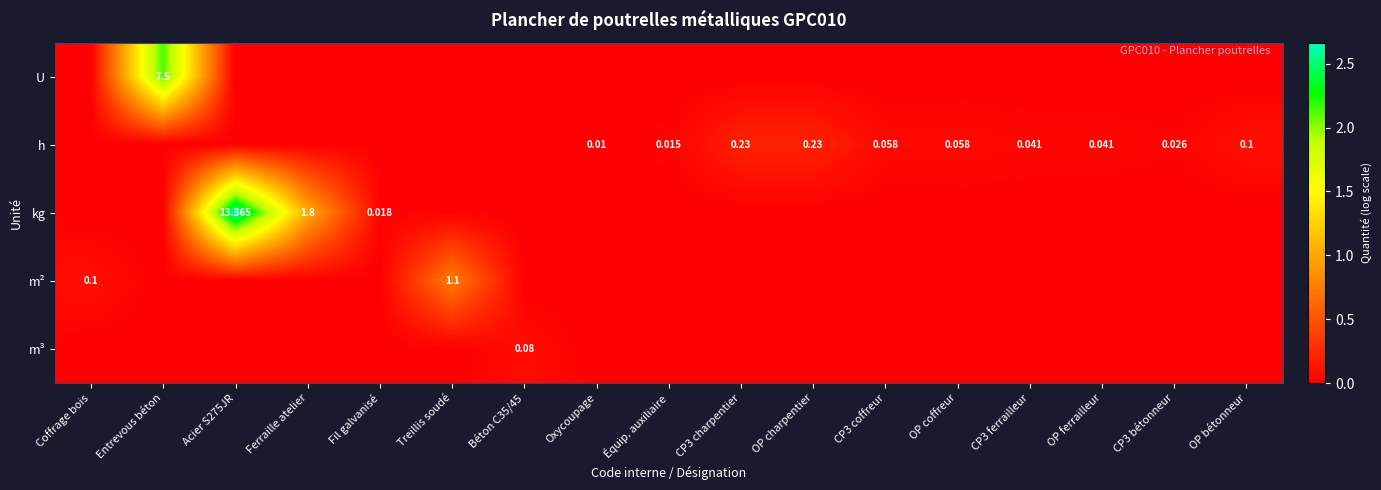

How many distinct data groups are displayed?

5